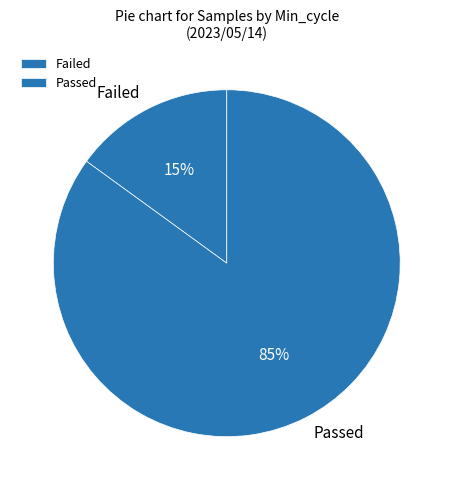

To the nearest percent, what portion does Passed represent?

85%